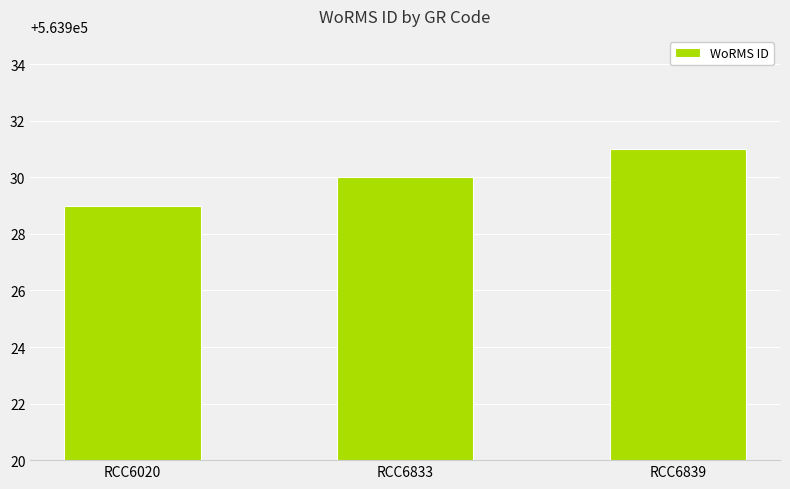

What is the greatest value displayed?

563931